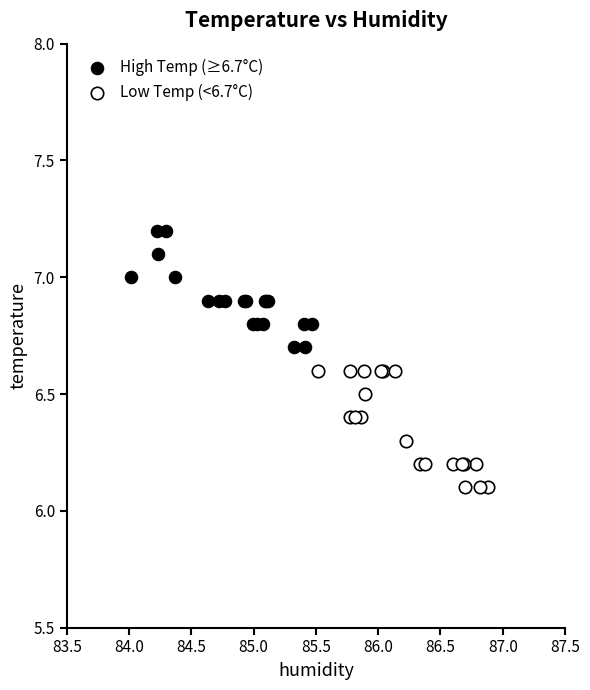

What are all the series names shown in the legend?

High Temp (≥6.7°C), Low Temp (<6.7°C)